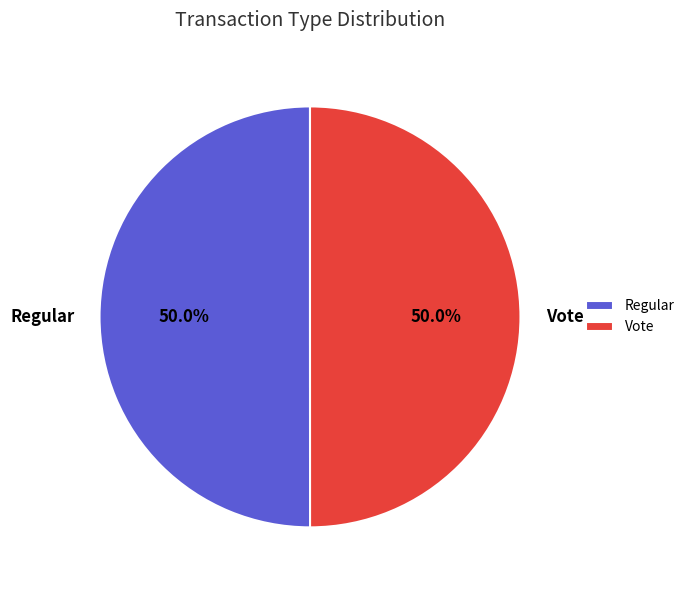

How many segments does this pie chart have?

2